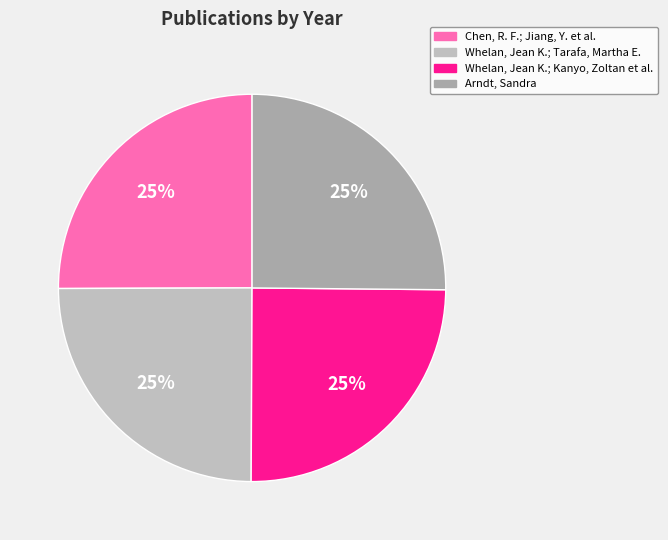

To the nearest percent, what percentage of the pie is Whelan, Jean K.; Kanyo, Zoltan et al.?

25%